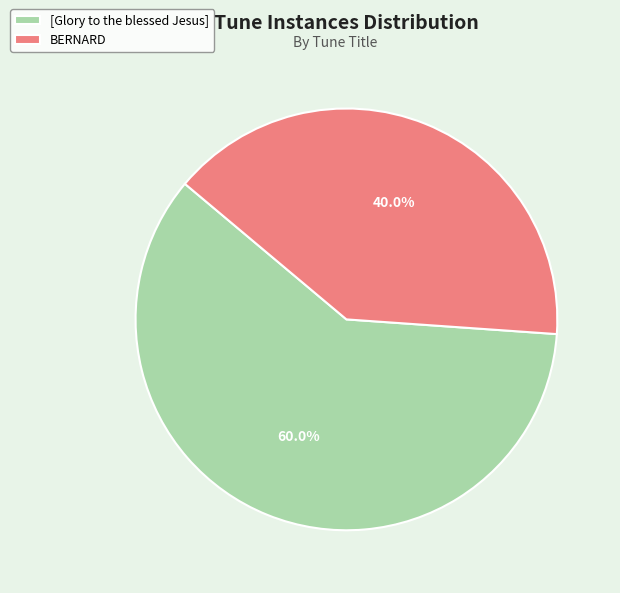

The BERNARD slice represents 40% of the pie. True or false?

True